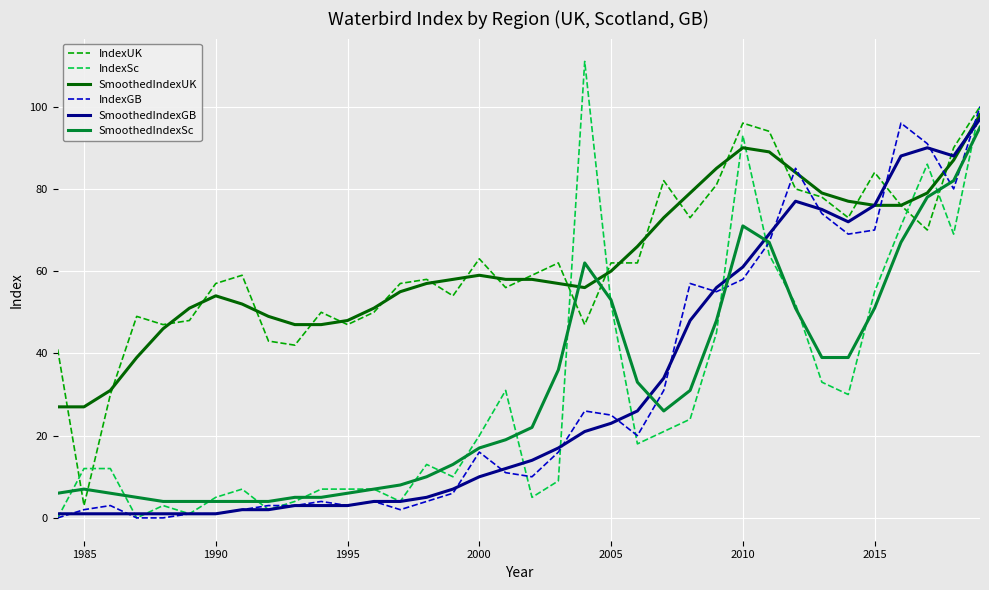

True or false: SmoothedIndexGB has more than 1 points higher than both neighbors.

True